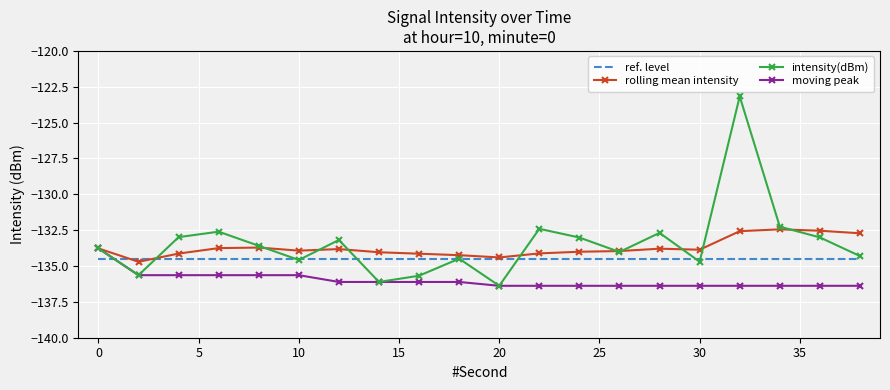

What is the maximum value shown in the chart?

-123.2